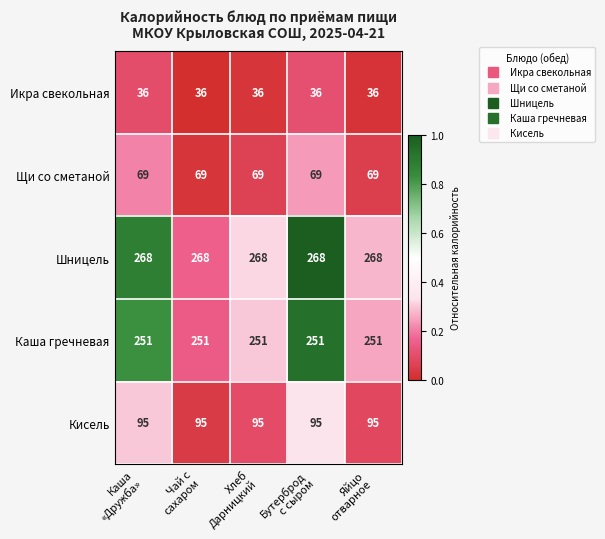

What is the sum of all Икра свекольная values?

180